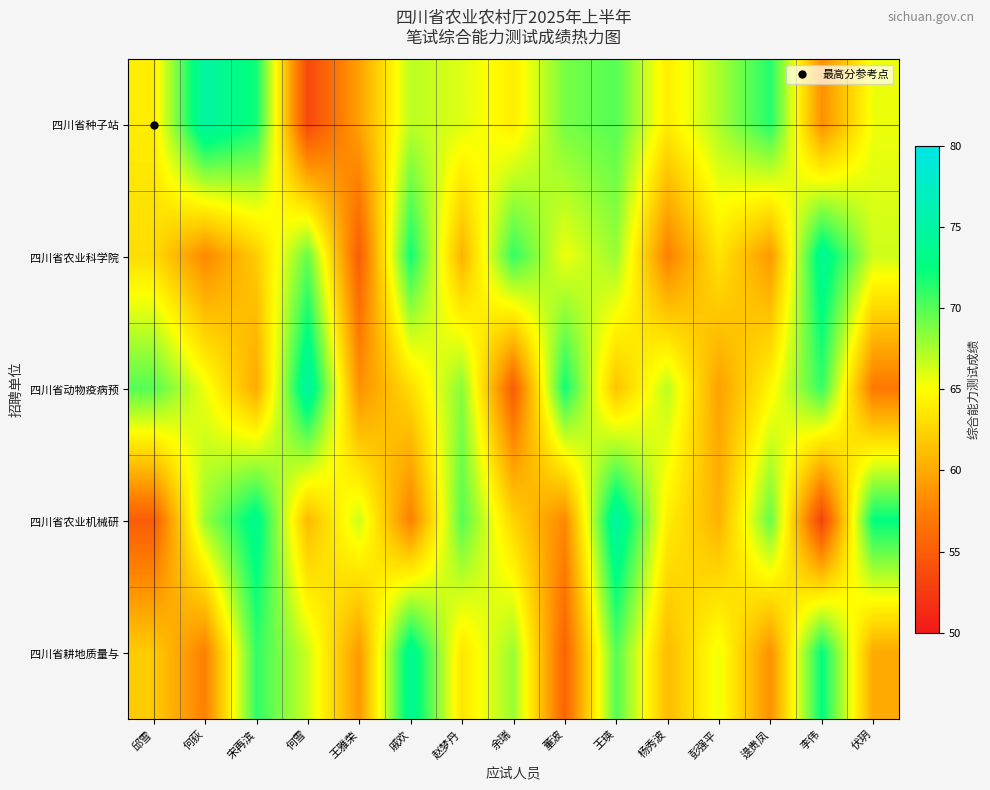

At how many categories does at least one series exceed 55?

15